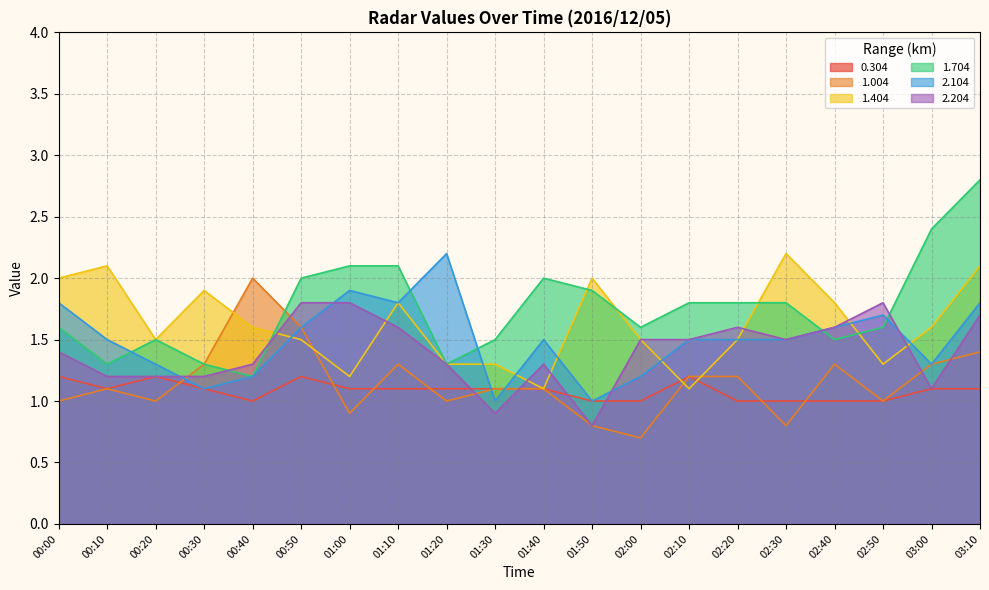

Is it true that 0.304 equals 1.1 at 03:00?

True